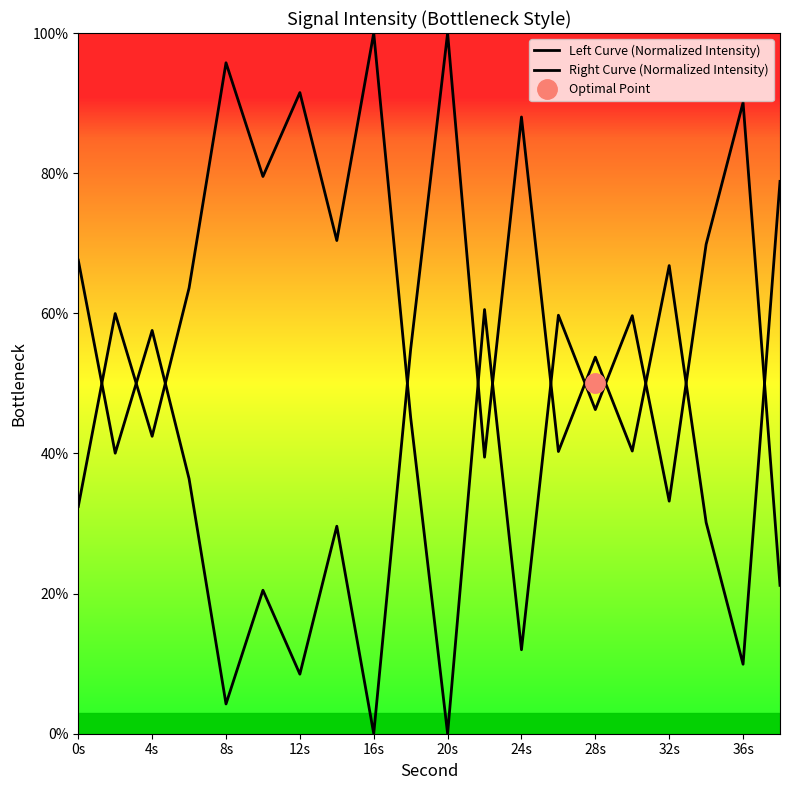

List the series in order of their peak value, highest first.

Left Curve (Normalized Intensity), Right Curve (Normalized Intensity)